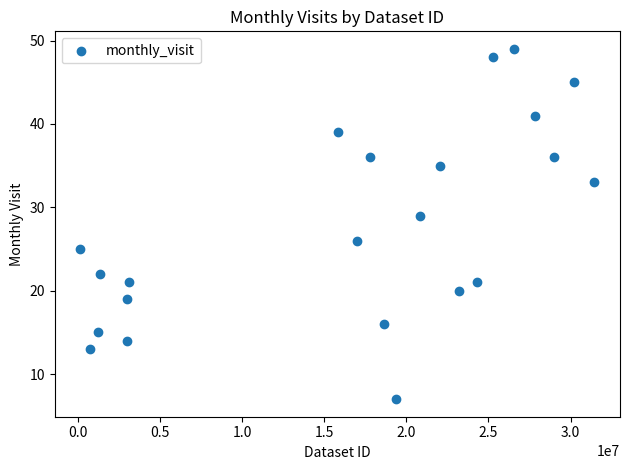

What is the range of X values (max minus min)?

31306435